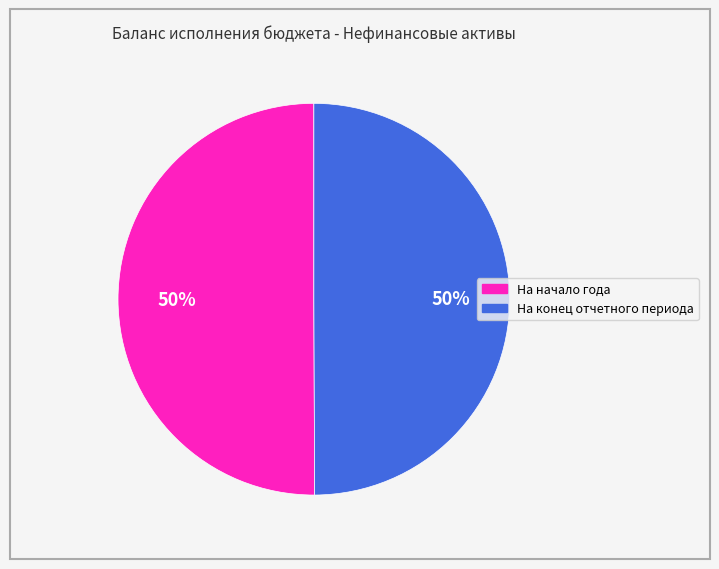

Combined, do На конец отчетного периода and На начало года account for over 50%?

Yes